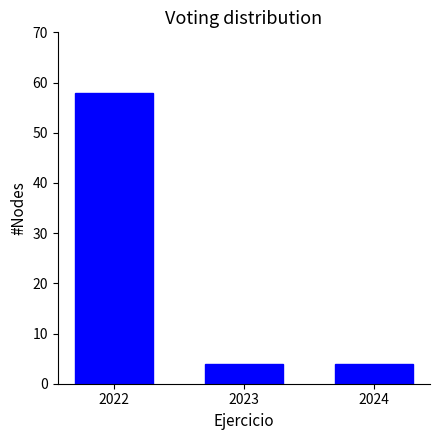

Reading right to left, extract all data points from this chart.

2024=4	2023=4	2022=58